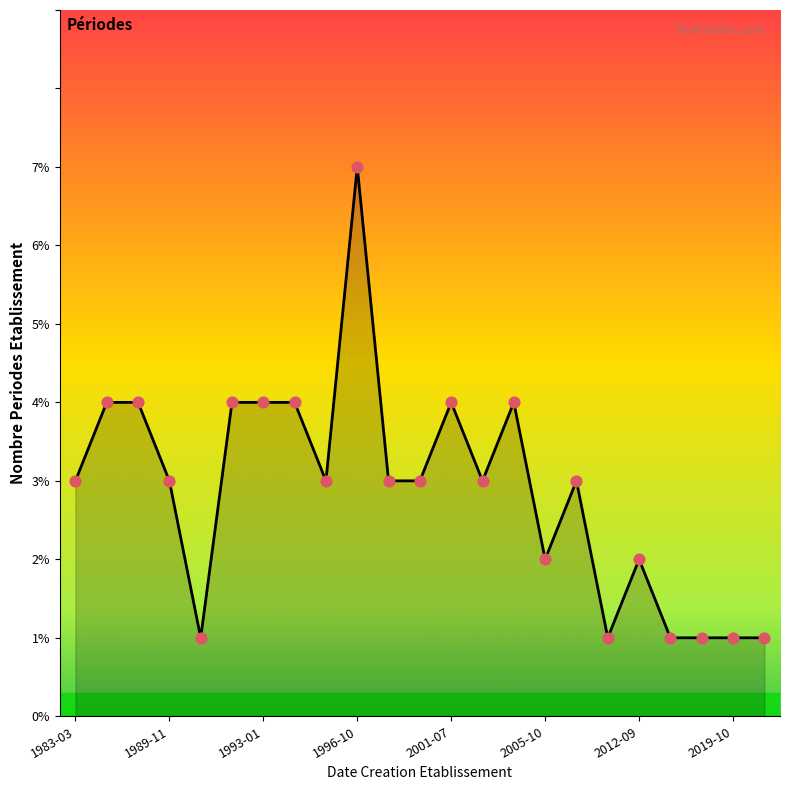

What is the greatest value displayed?

7